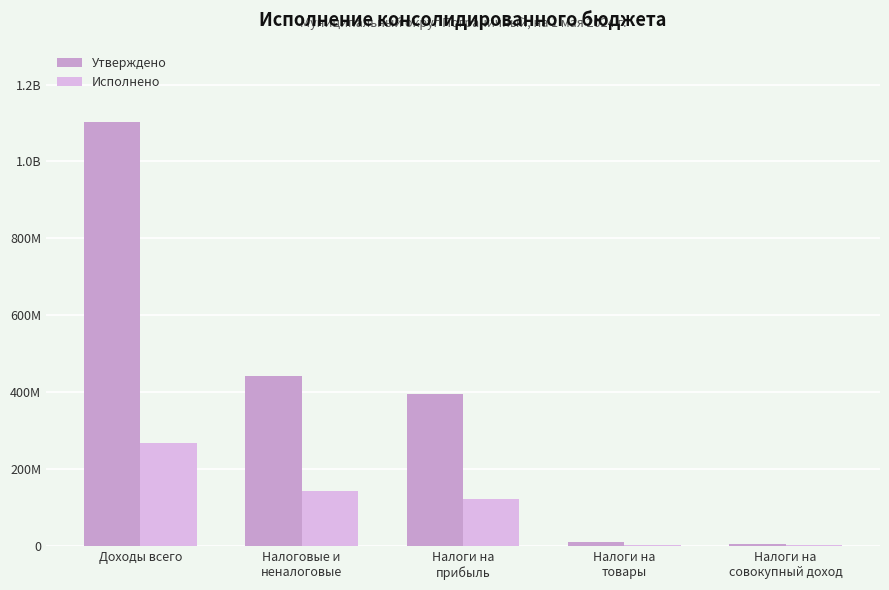

True or false: Утверждено has a value of 395998180.0 at Налоги на
прибыль.

True